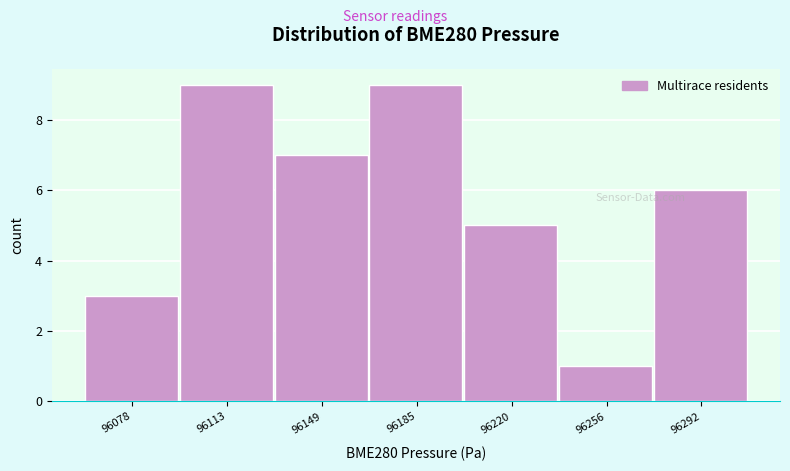

How tall is the bar that spans 96275 to 96310 on the x-axis? Neither the bar edges nor the heights are printed on the chart, so give them approximately, as read against the axes.

6